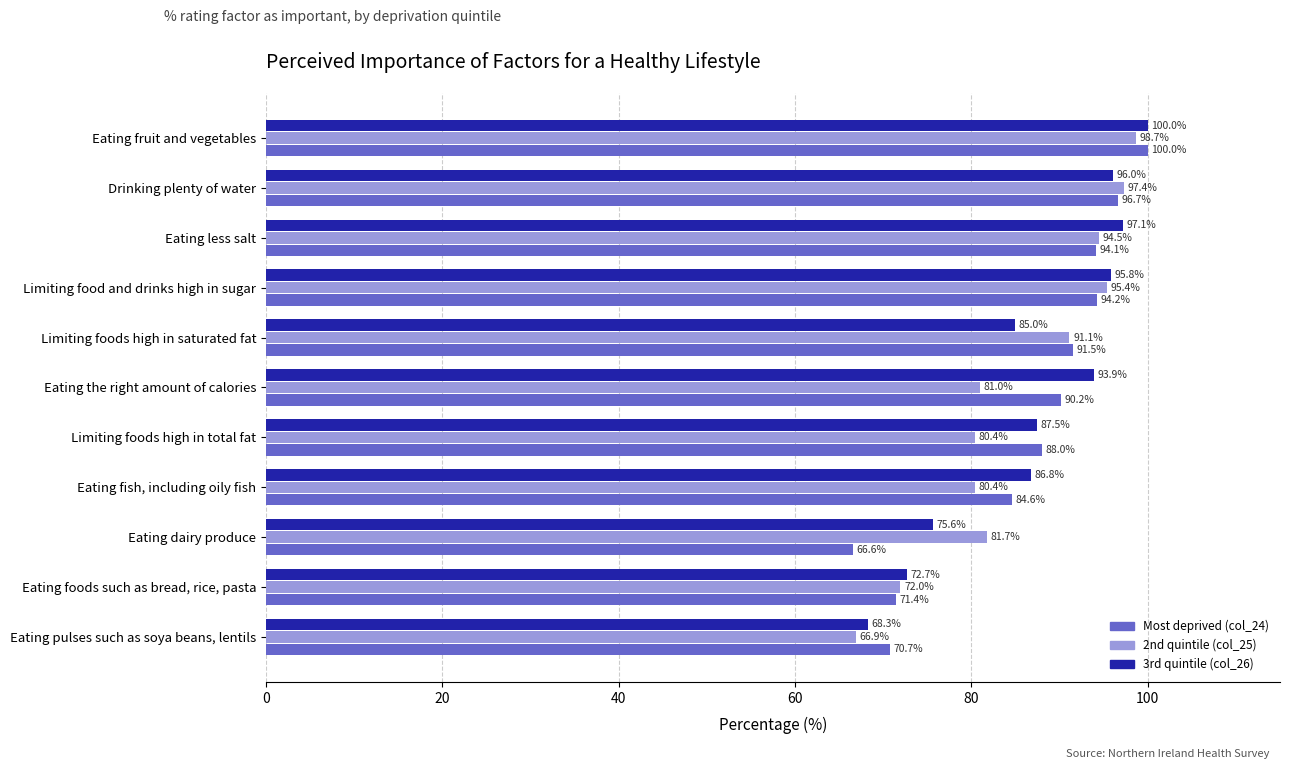

What is the difference between the 3rd quintile (col_26) values at Eating less salt and Eating dairy produce?

21.5